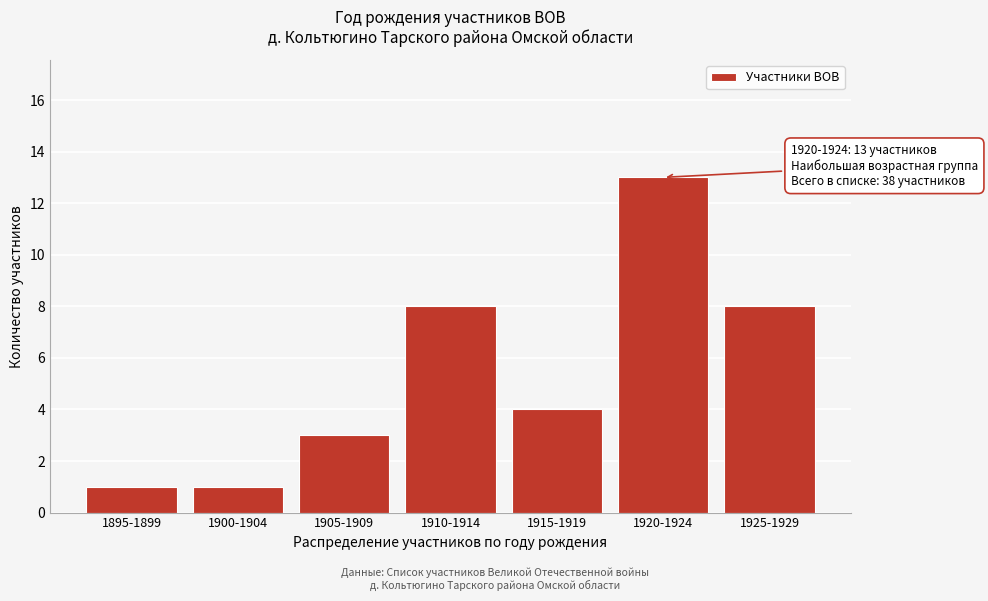

Reading left to right, list all the values displayed in this chart.

1	1	3	8	4	13	8